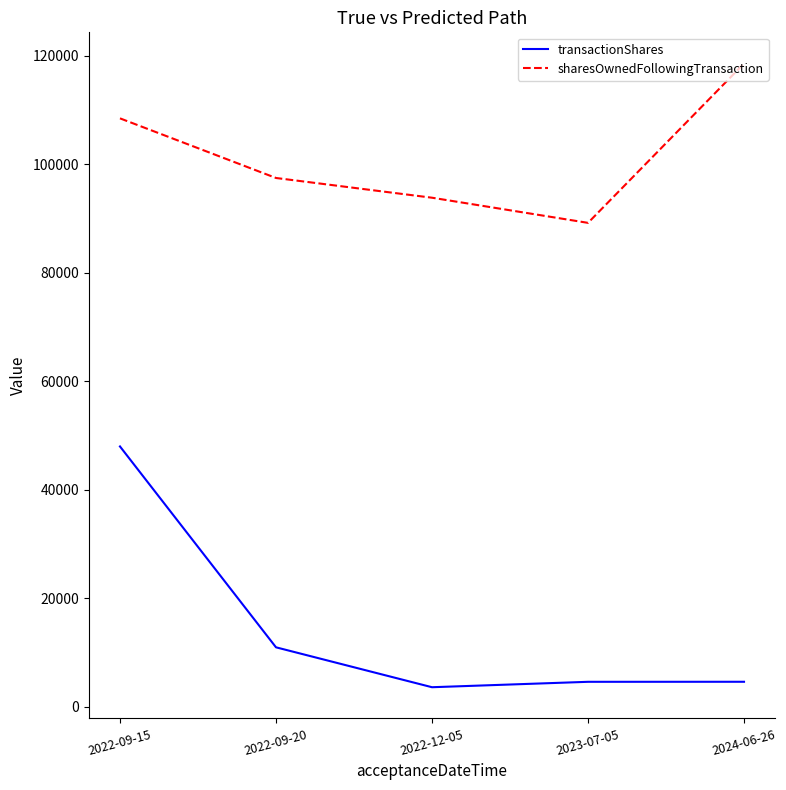

Does the chart display data point markers on the line(s)?

No